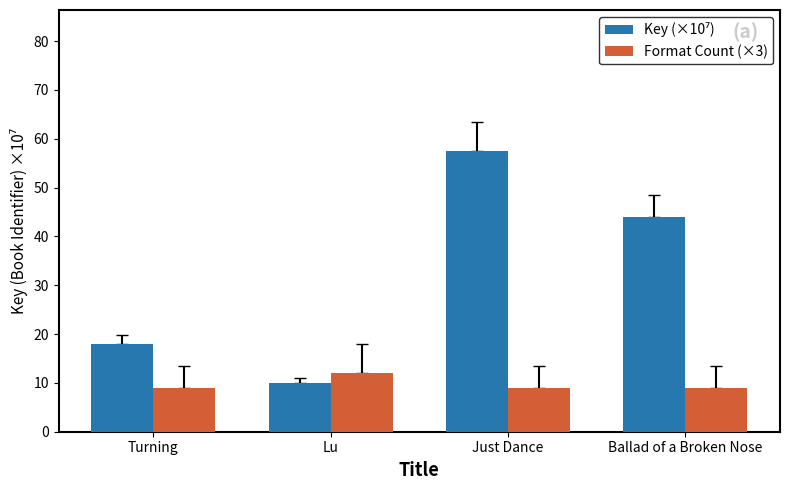

The Format Count (×3) series shows 5.6 at Just Dance. True or false?

False